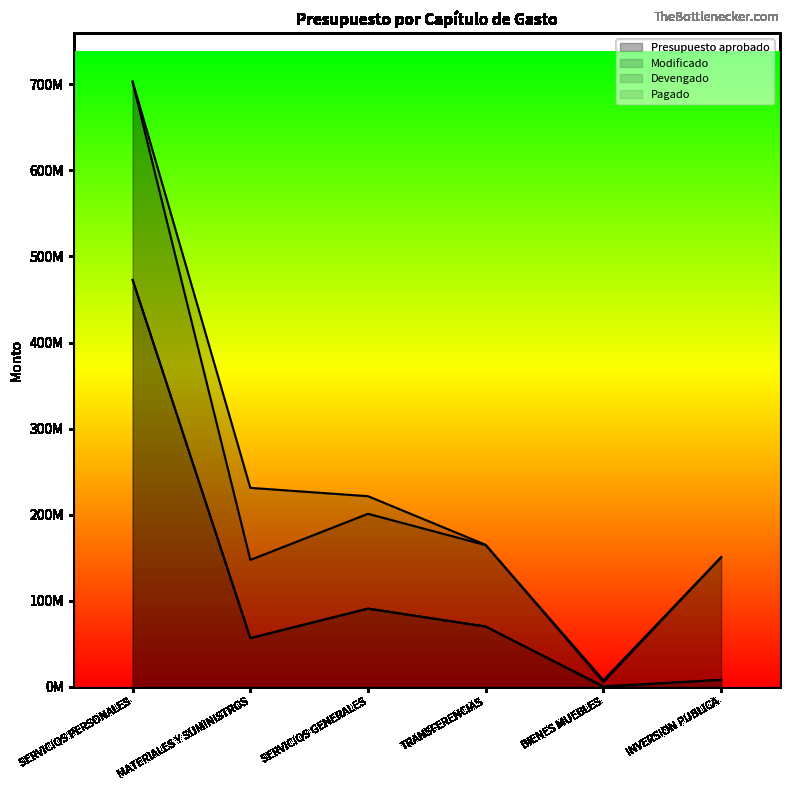

Where does the Pagado series first go above 70094654?

SERVICIOS PERSONALES